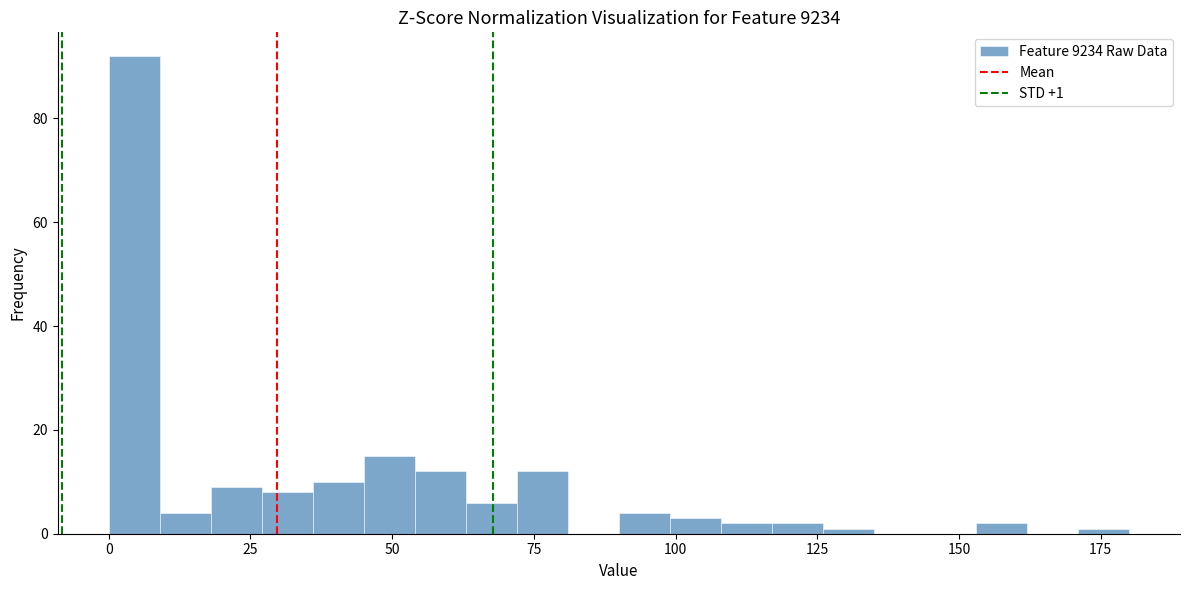

Read against the x-axis, roughly where is the centre of the tallest bar?

5